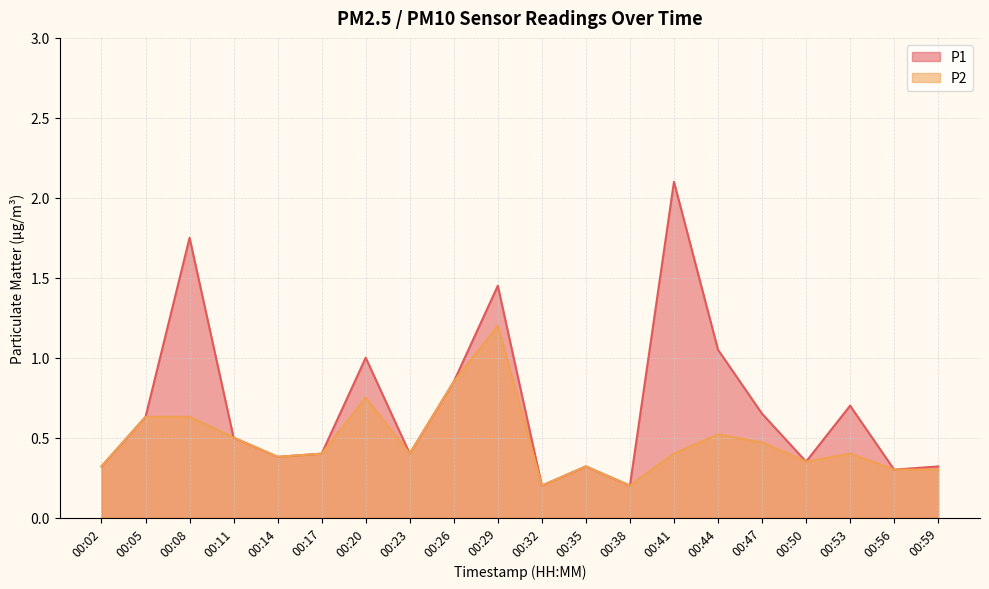

What is the value of the P2 point at the 3rd from the left?

0.6